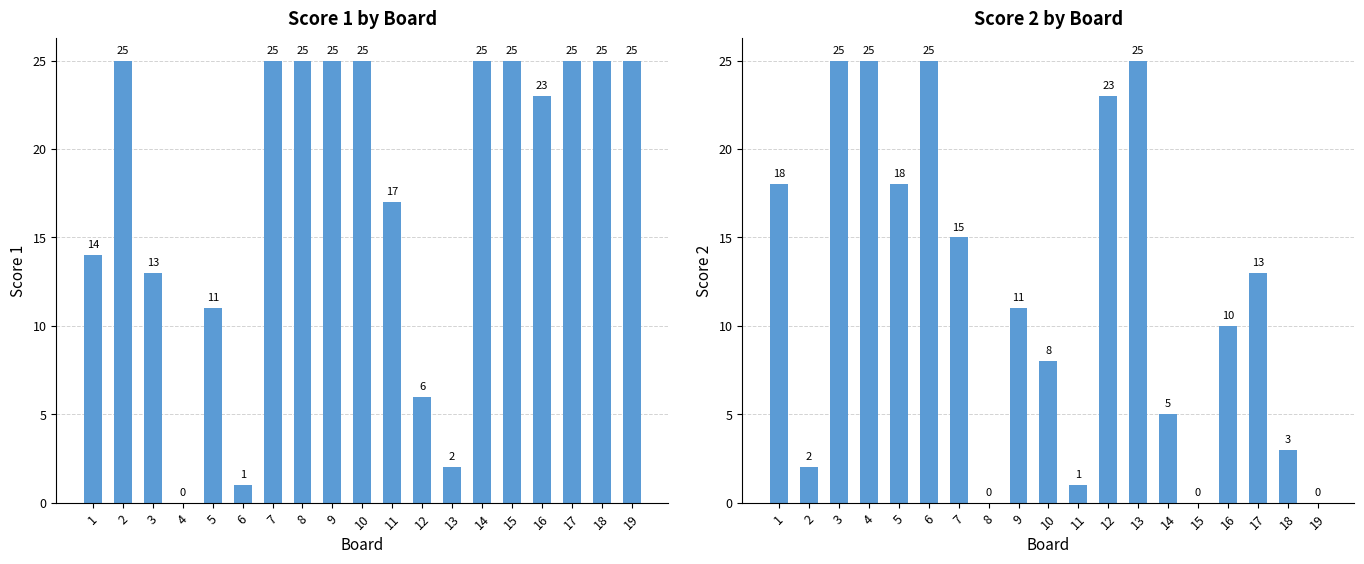

Which has a higher value, 2 or 7?

2